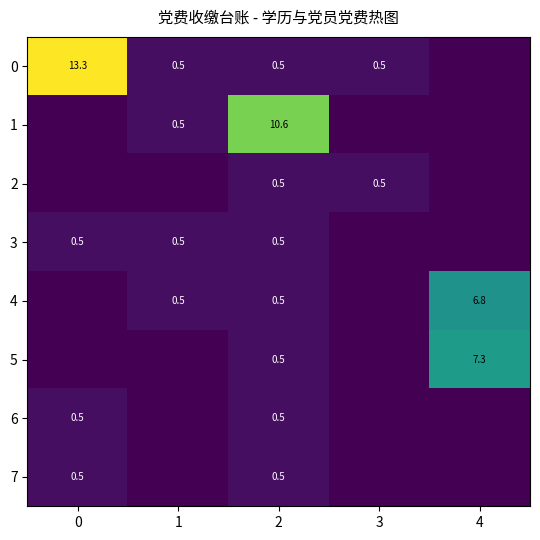

What is the difference between the 4 values at 4 and 2?

6.3